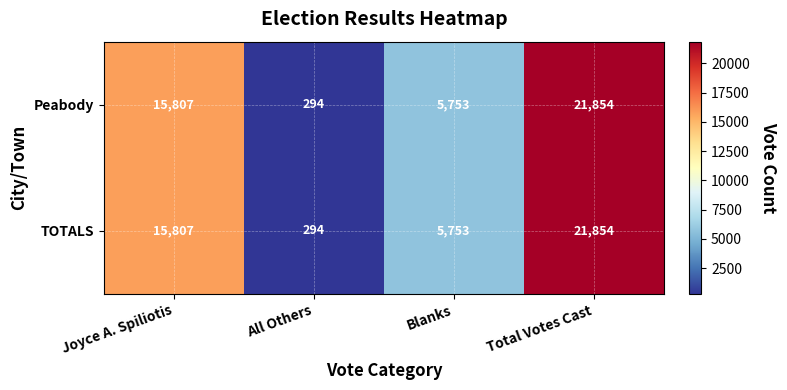

Count the number of categories in the chart.

4